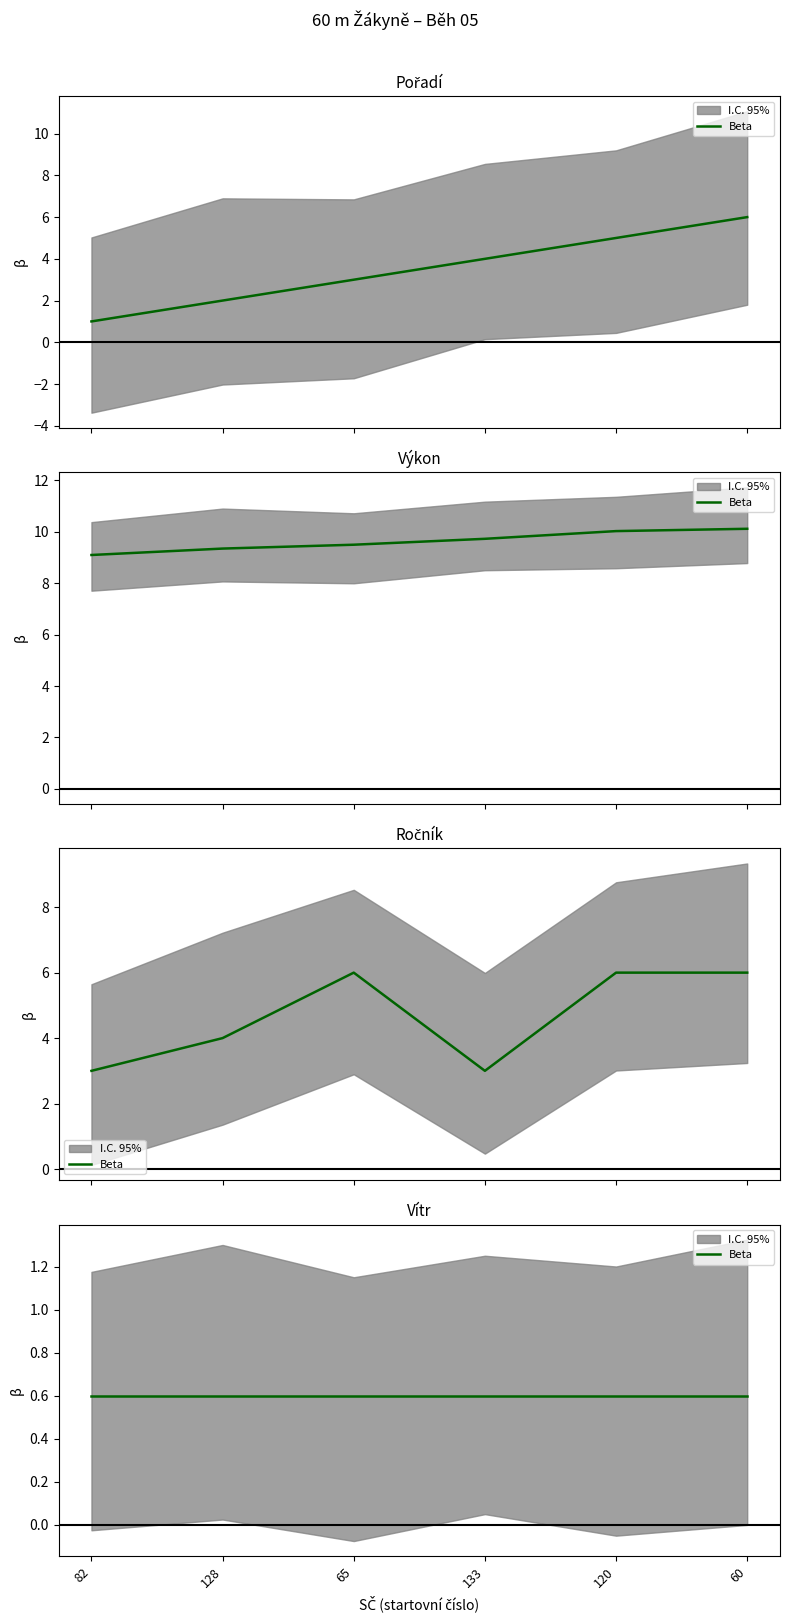

What is the label of the 2nd point from the right?

120